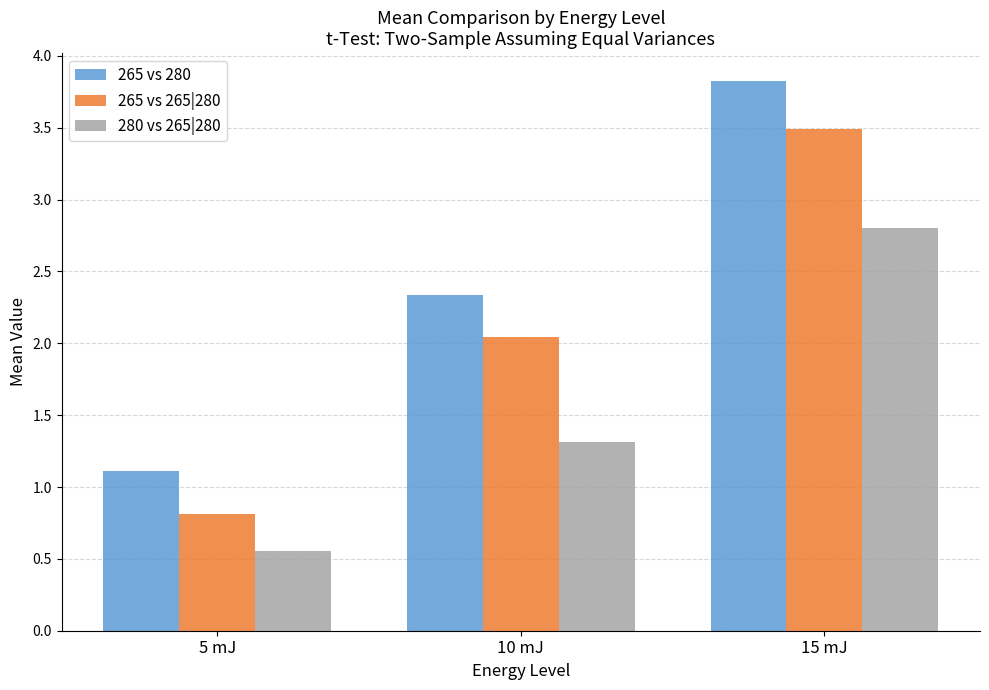

What is the difference between the maximum and minimum values in the 265 vs 280 series?

2.7